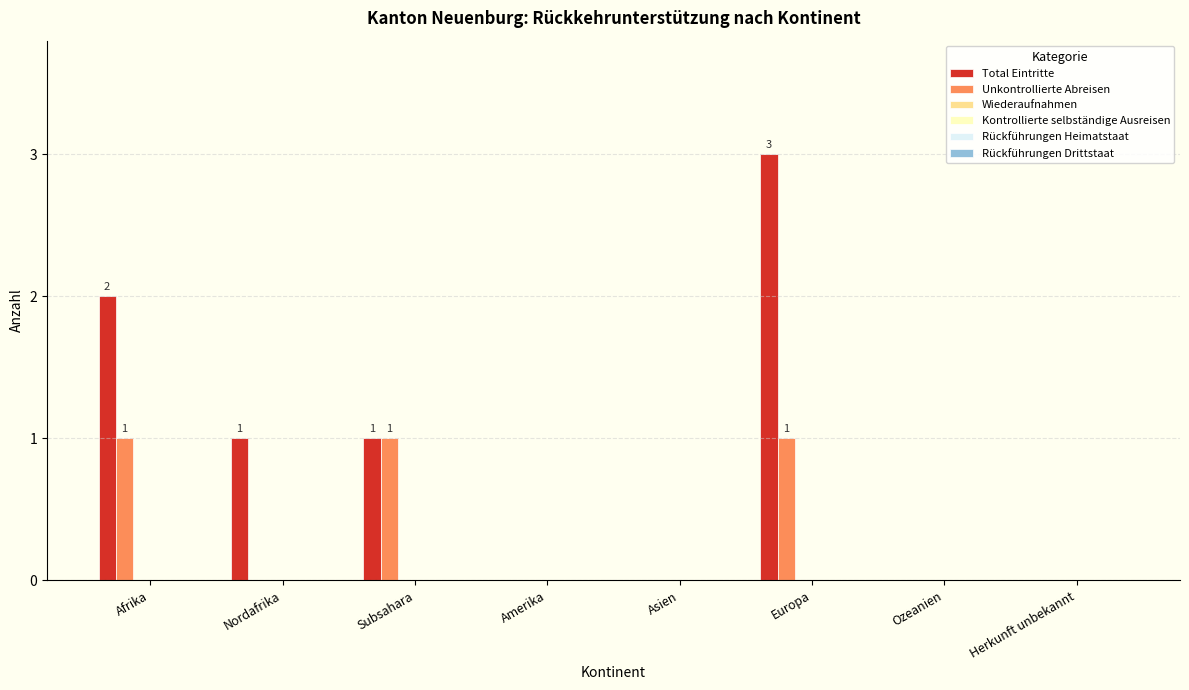

What is the sum of all Total Eintritte values?

7